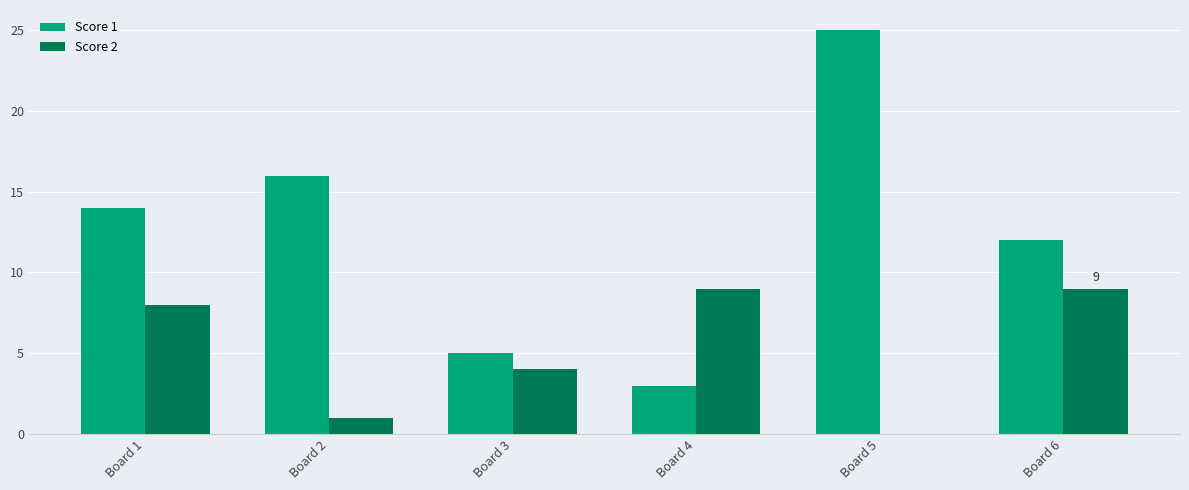

How many distinct data groups are displayed?

2